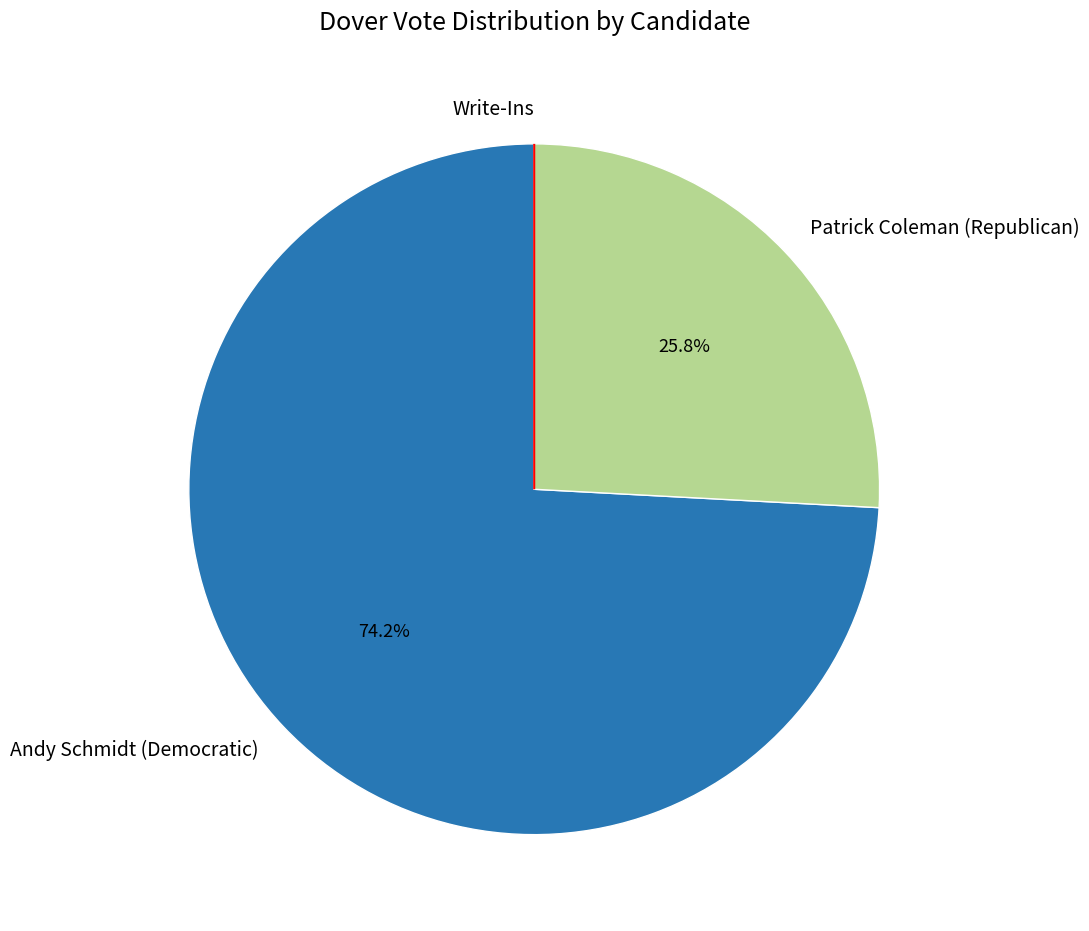

To the nearest percent, what portion does Andy Schmidt (Democratic) represent?

74%